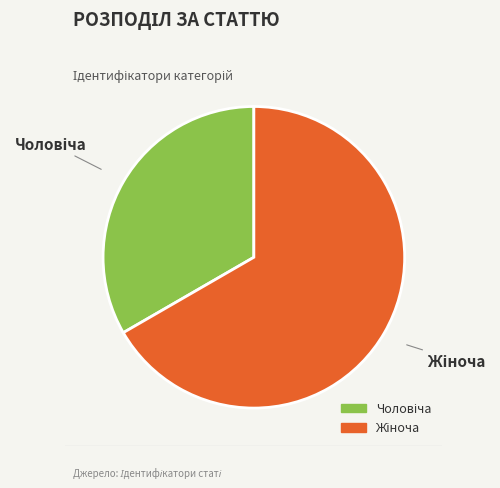

Is there a majority slice in this chart?

Yes